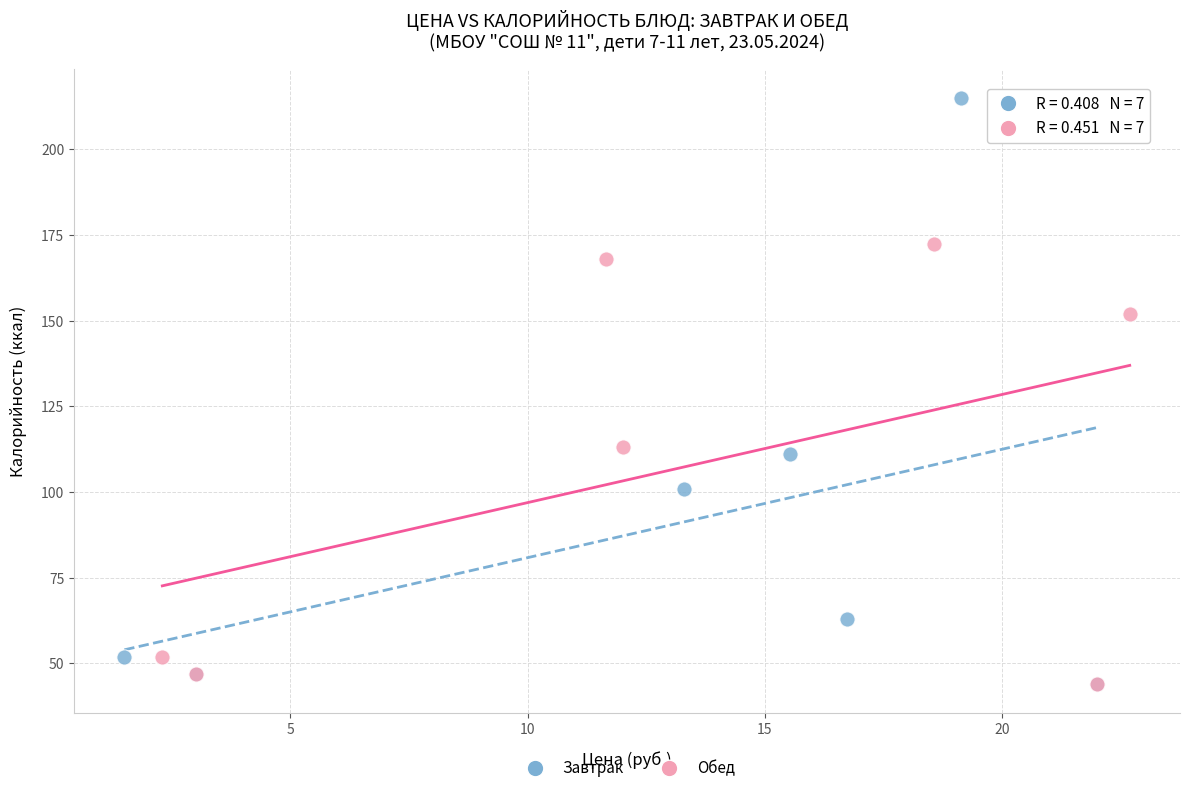

Which series has the widest spread of Y values?

Завтрак